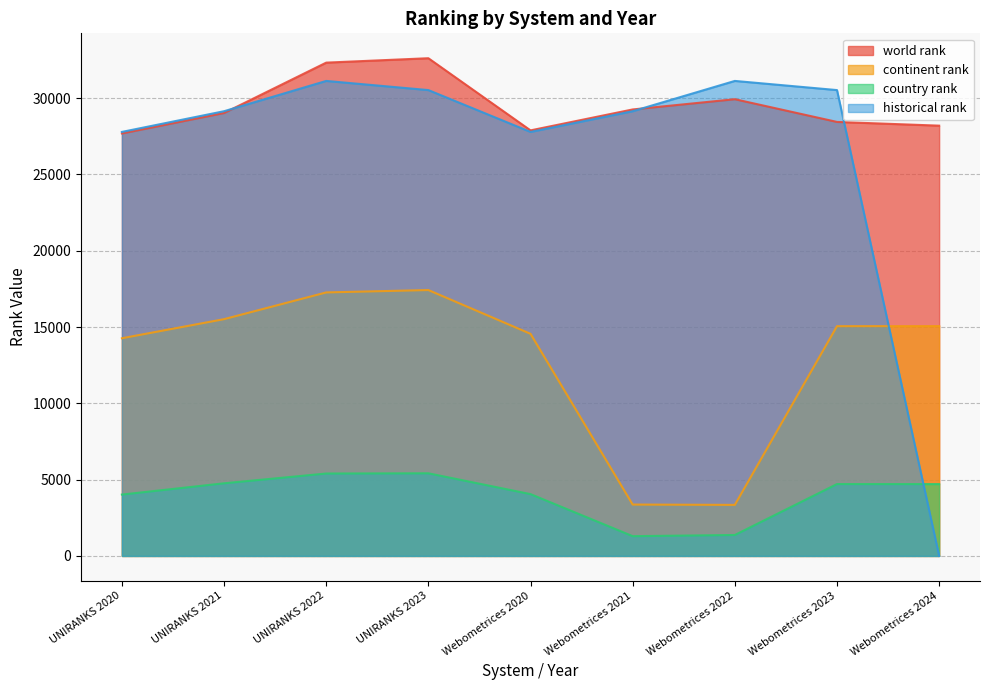

What is the value of the continent rank point at the 9th from the left?

15062